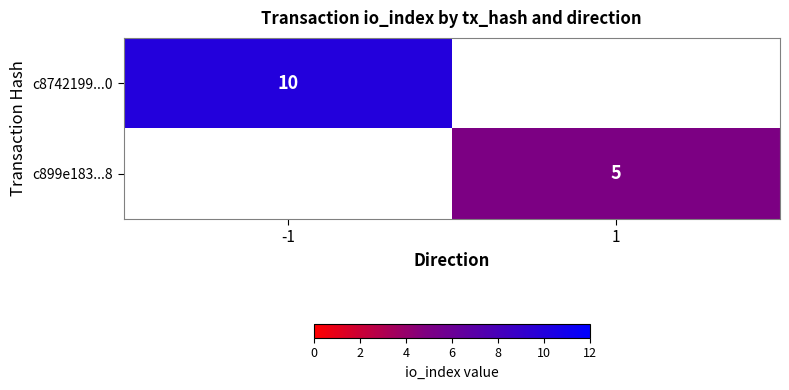

Is it true that c899e183...8 equals 6.8 at 1?

False